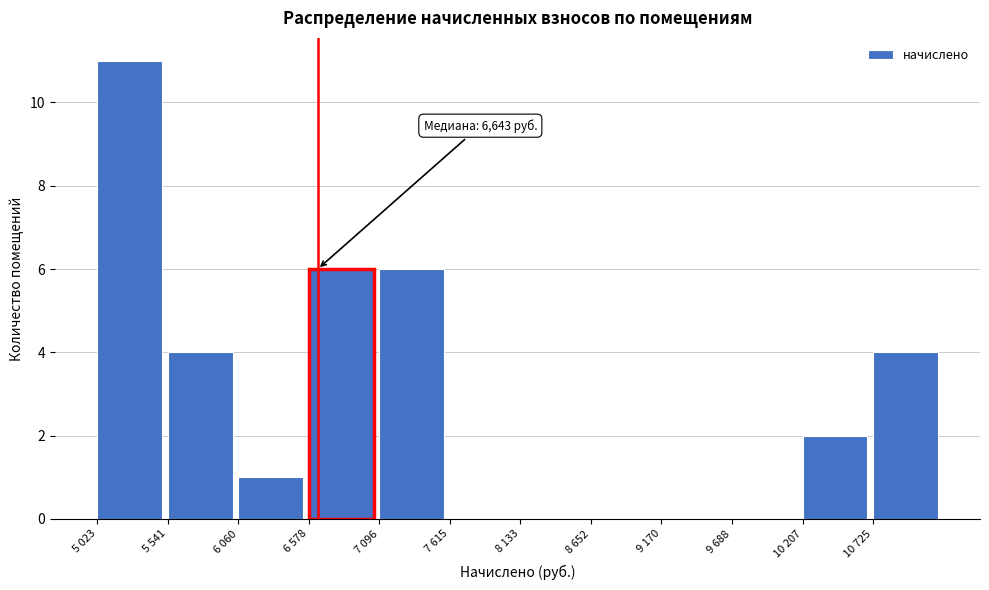

Reading left to right, what are all the values shown in this chart?

5 023=11	5 541=4	6 060=1	6 578=6	7 096=6	7 615=0	8 133=0	8 652=0	9 170=0	9 688=0	10 207=2	10 725=4